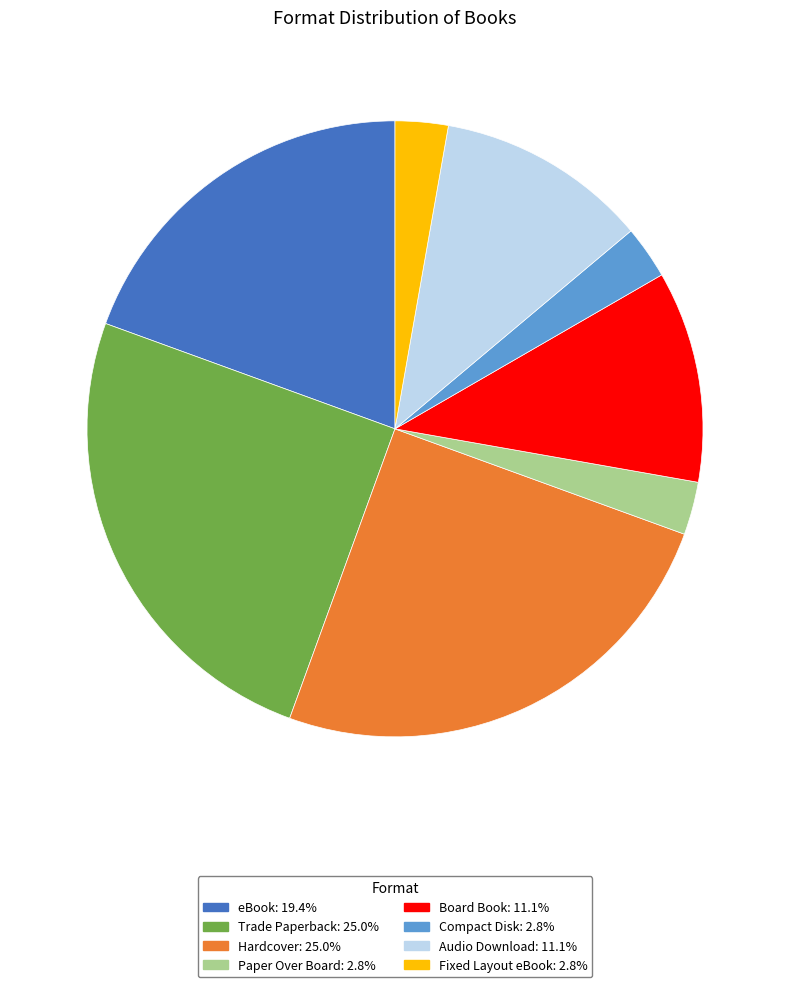

Is it true that Fixed Layout eBook is 17% of the pie?

False